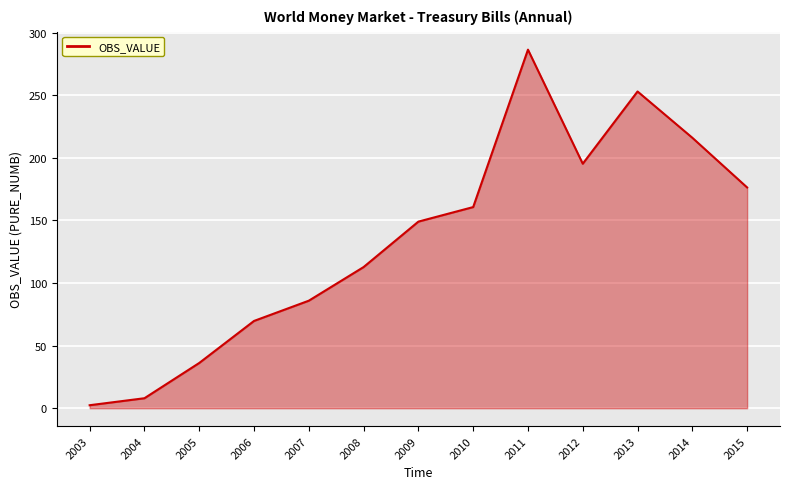

How many interior local valleys (lower than both neighbors) does the data have?

1